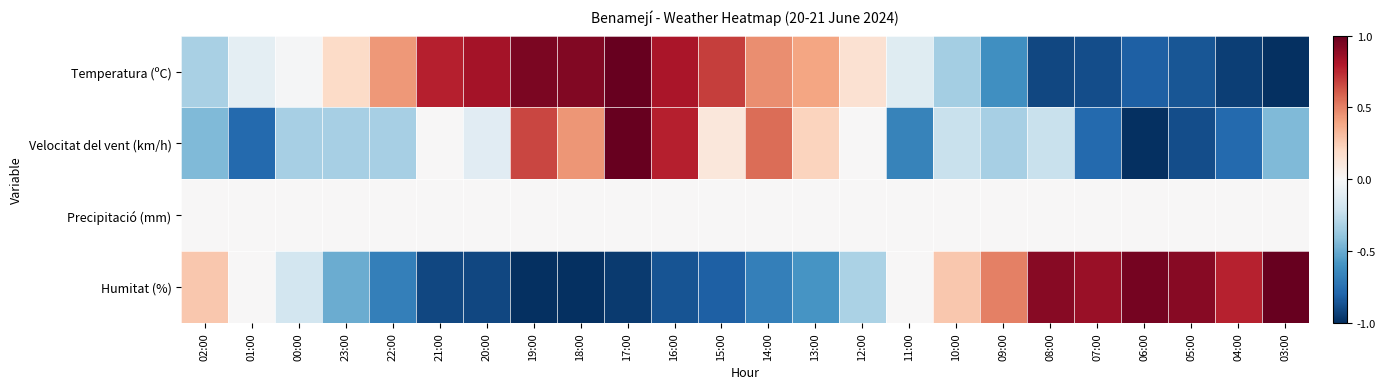

Reading left to right, extract all data points from this chart.

Temperatura (ºC): 02:00=-0.3	01:00=-0.1	00:00=-0.0	23:00=0.2	22:00=0.4	21:00=0.8	20:00=0.8	19:00=0.9	18:00=0.9	17:00=1.0	16:00=0.8	15:00=0.7	14:00=0.5	13:00=0.4	12:00=0.2	11:00=-0.1	10:00=-0.3	09:00=-0.6	08:00=-0.9	07:00=-0.9	06:00=-0.8	05:00=-0.9	04:00=-0.9	03:00=-1.0
Velocitat del vent (km/h): 02:00=-0.4	01:00=-0.8	00:00=-0.3	23:00=-0.3	22:00=-0.3	21:00=0.0	20:00=-0.1	19:00=0.7	18:00=0.4	17:00=1.0	16:00=0.8	15:00=0.1	14:00=0.6	13:00=0.2	12:00=0.0	11:00=-0.7	10:00=-0.2	09:00=-0.3	08:00=-0.2	07:00=-0.8	06:00=-1.0	05:00=-0.9	04:00=-0.8	03:00=-0.4
Precipitació (mm): 02:00=0.0	01:00=0.0	00:00=0.0	23:00=0.0	22:00=0.0	21:00=0.0	20:00=0.0	19:00=0.0	18:00=0.0	17:00=0.0	16:00=0.0	15:00=0.0	14:00=0.0	13:00=0.0	12:00=0.0	11:00=0.0	10:00=0.0	09:00=0.0	08:00=0.0	07:00=0.0	06:00=0.0	05:00=0.0	04:00=0.0	03:00=0.0
Humitat (%): 02:00=0.3	01:00=0.0	00:00=-0.2	23:00=-0.5	22:00=-0.7	21:00=-0.9	20:00=-0.9	19:00=-1.0	18:00=-1.0	17:00=-1.0	16:00=-0.9	15:00=-0.8	14:00=-0.7	13:00=-0.6	12:00=-0.3	11:00=0.0	10:00=0.3	09:00=0.5	08:00=0.9	07:00=0.9	06:00=1.0	05:00=0.9	04:00=0.8	03:00=1.0